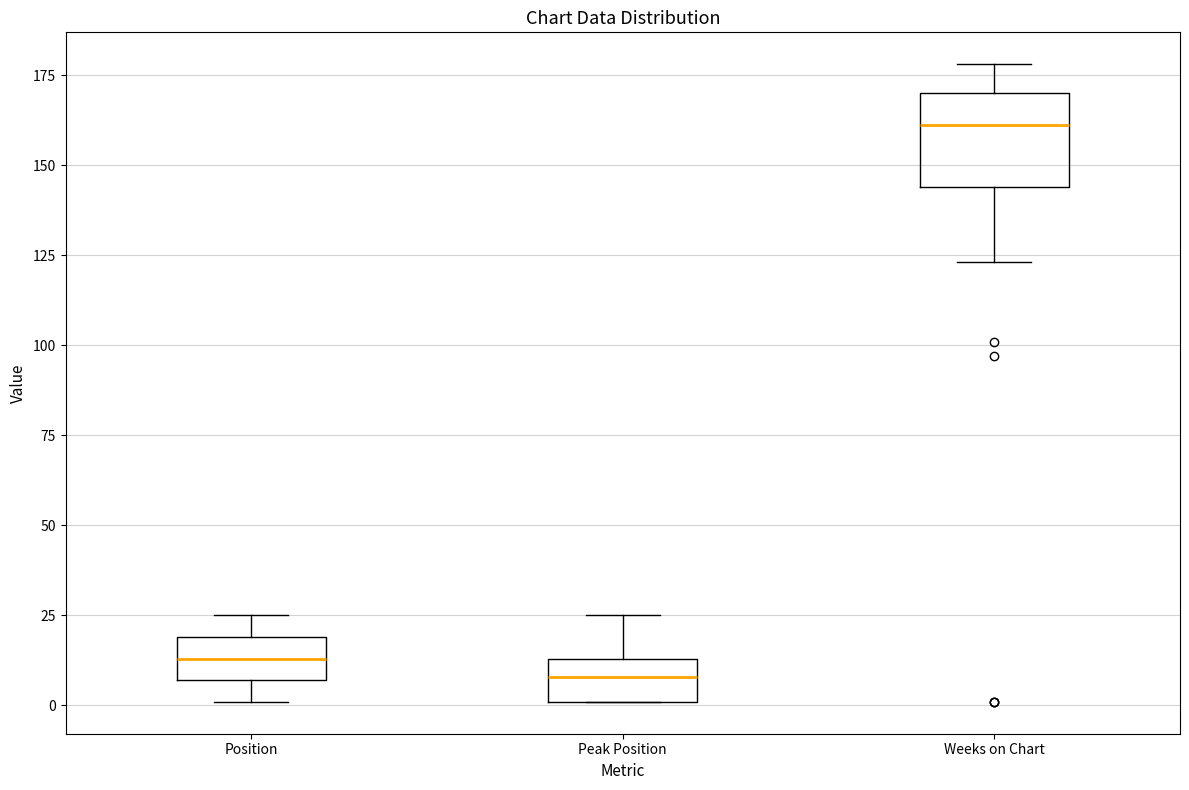

Reading left to right, read every box against the y-axis: the position of its median line, the range the box covers, and the ends of its whiskers. The values are not printed on the chart, so give them approximately, as read against the axis.

Position: median 15, box 5 to 20, whiskers 0 to 25
Peak Position: median 10, box 0 to 15, whiskers 0 to 25
Weeks on Chart: median 160, box 145 to 170, whiskers 125 to 180